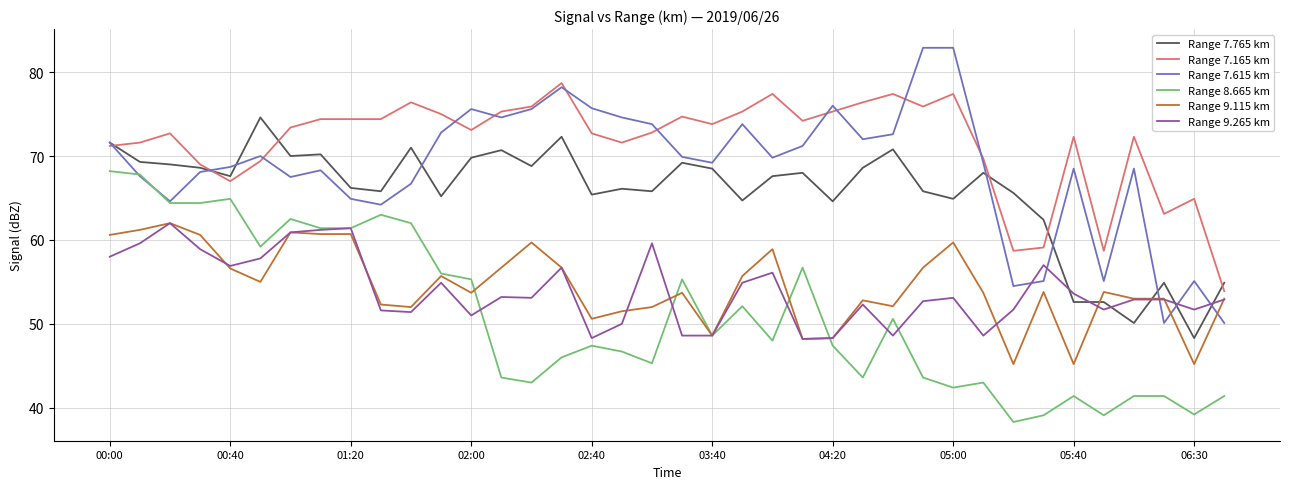

What is the sum of all Range 7.165 km values?

2719.5